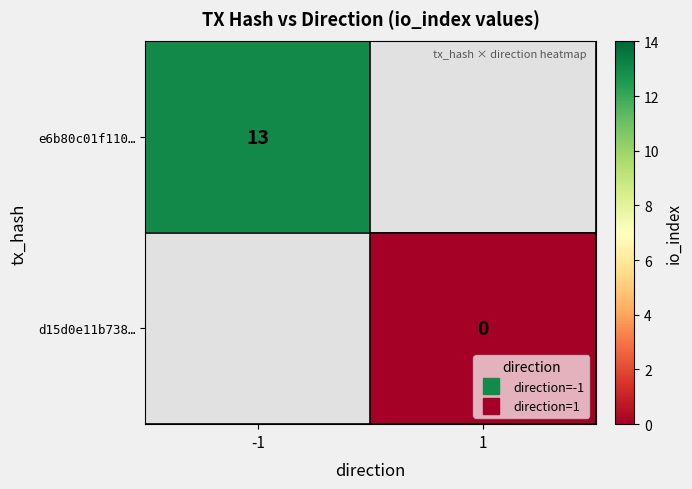

The e6b80c01f110… series shows 23 at -1. True or false?

False